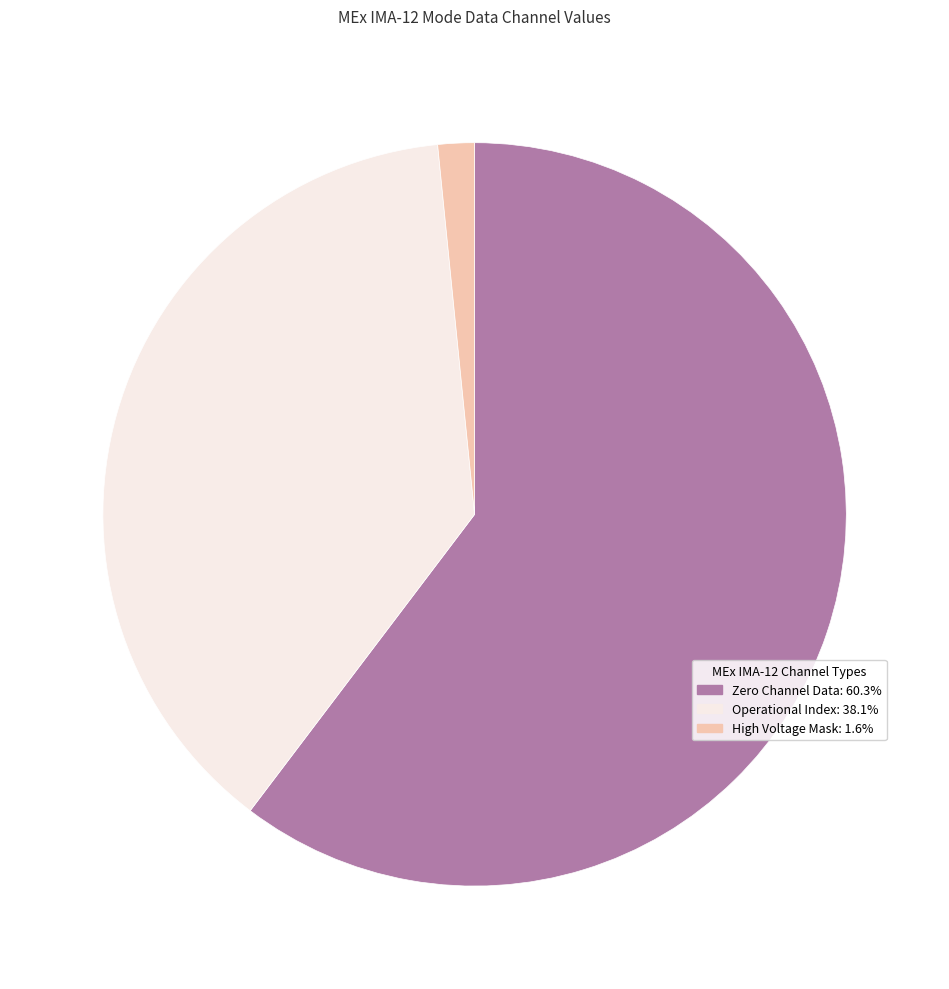

Count the number of slices in the pie.

3